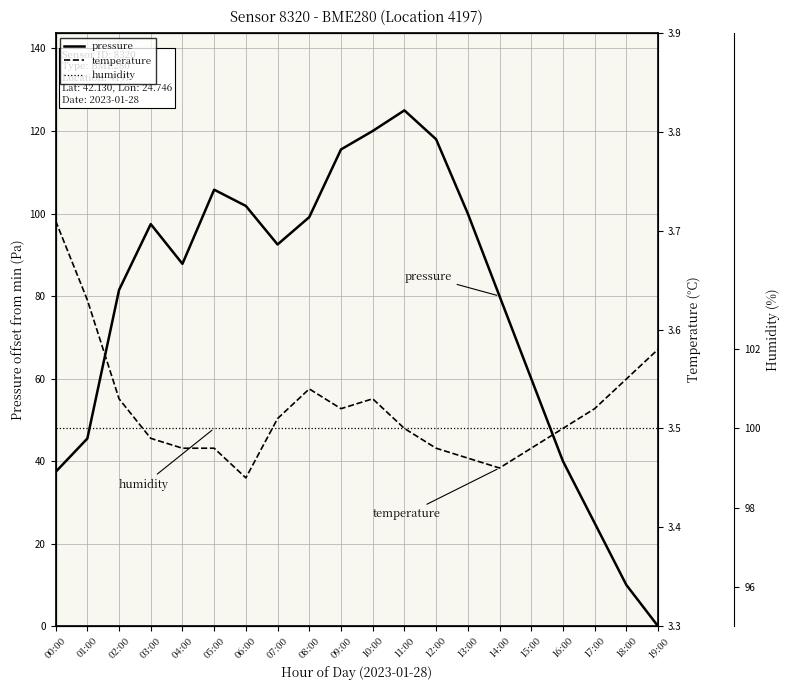

What is the average value of the pressure series?

77.1